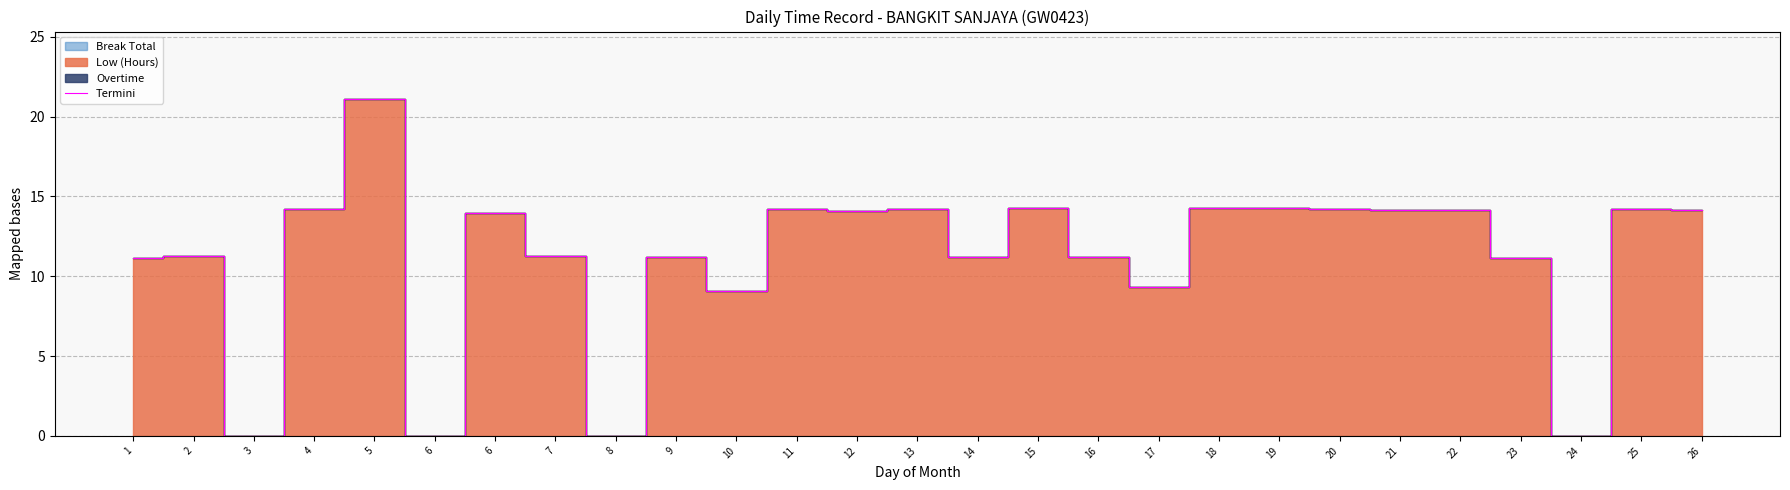

Rank the categories by value from highest to lowest.

5, 15, 19, 18, 13, 20, 4, 25, 11, 21, 22, 26, 12, 6, 2, 7, 9, 16, 14, 1, 23, 17, 10, 3, 6, 8, 24